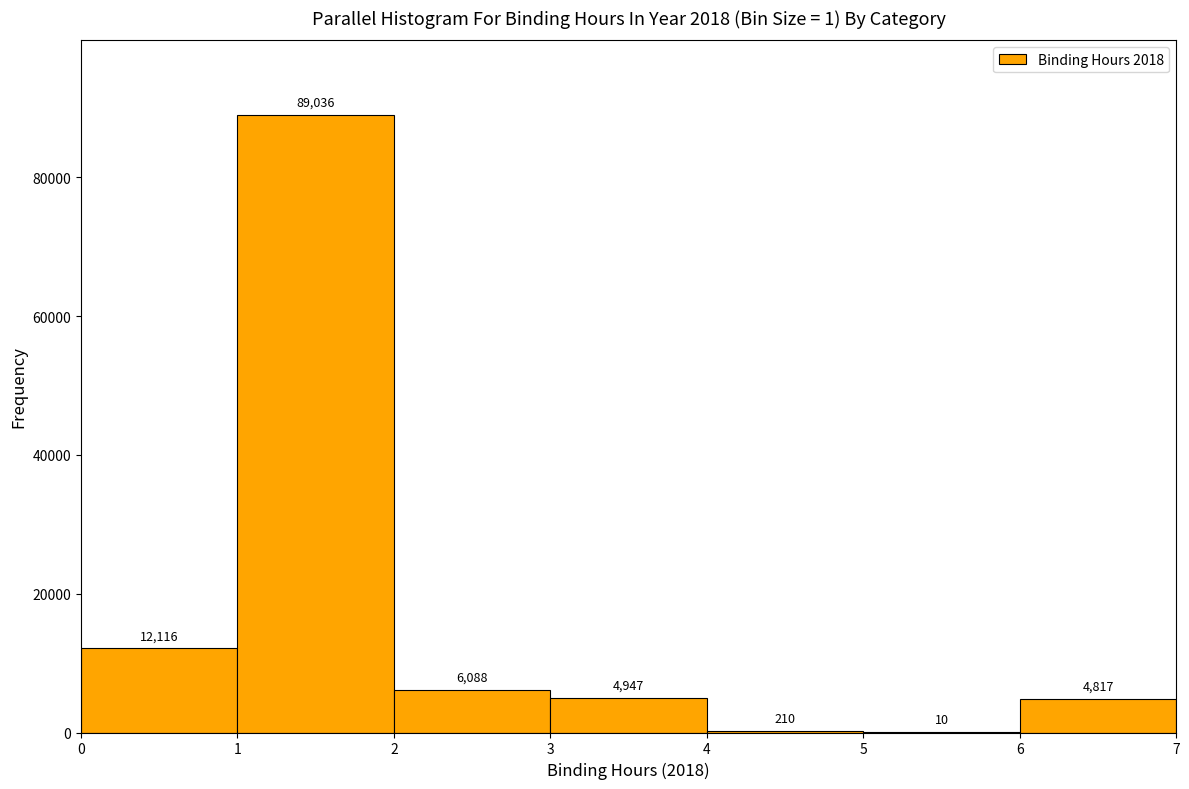

Over which range of the x-axis is the bar tallest?

1 to 2